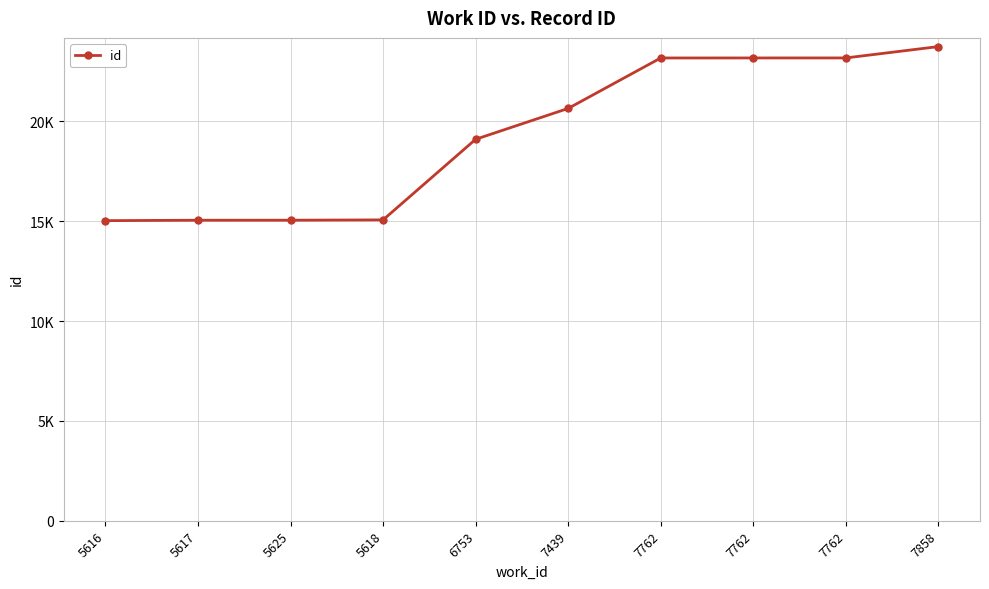

Is it true that the value at 5616 is 15029?

True